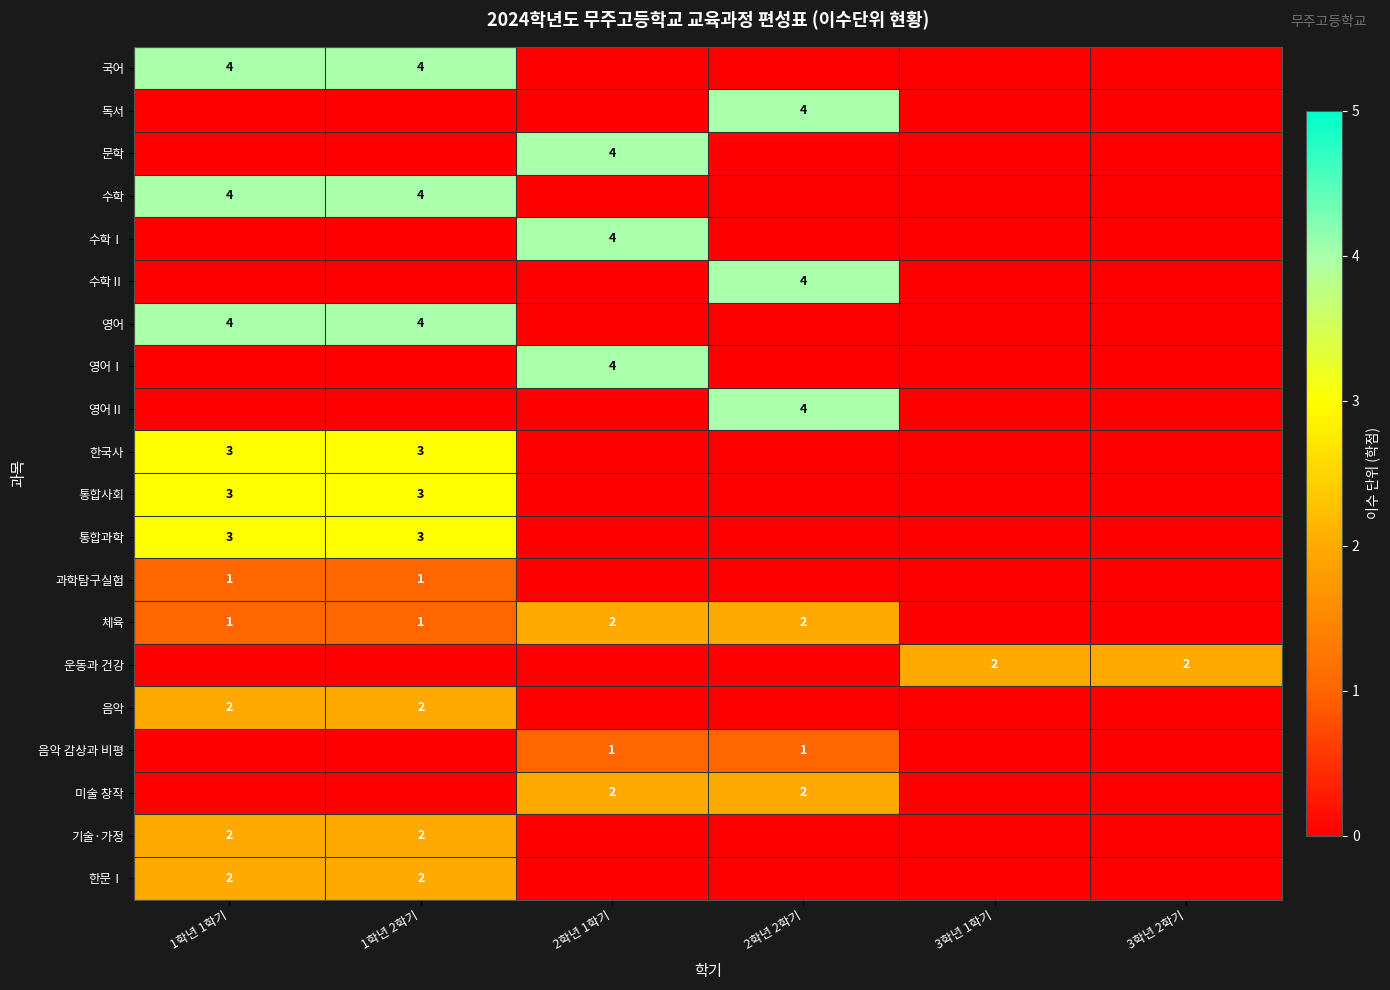

The value of 한국사 at 1학년 2학기 is 1. True or false?

False